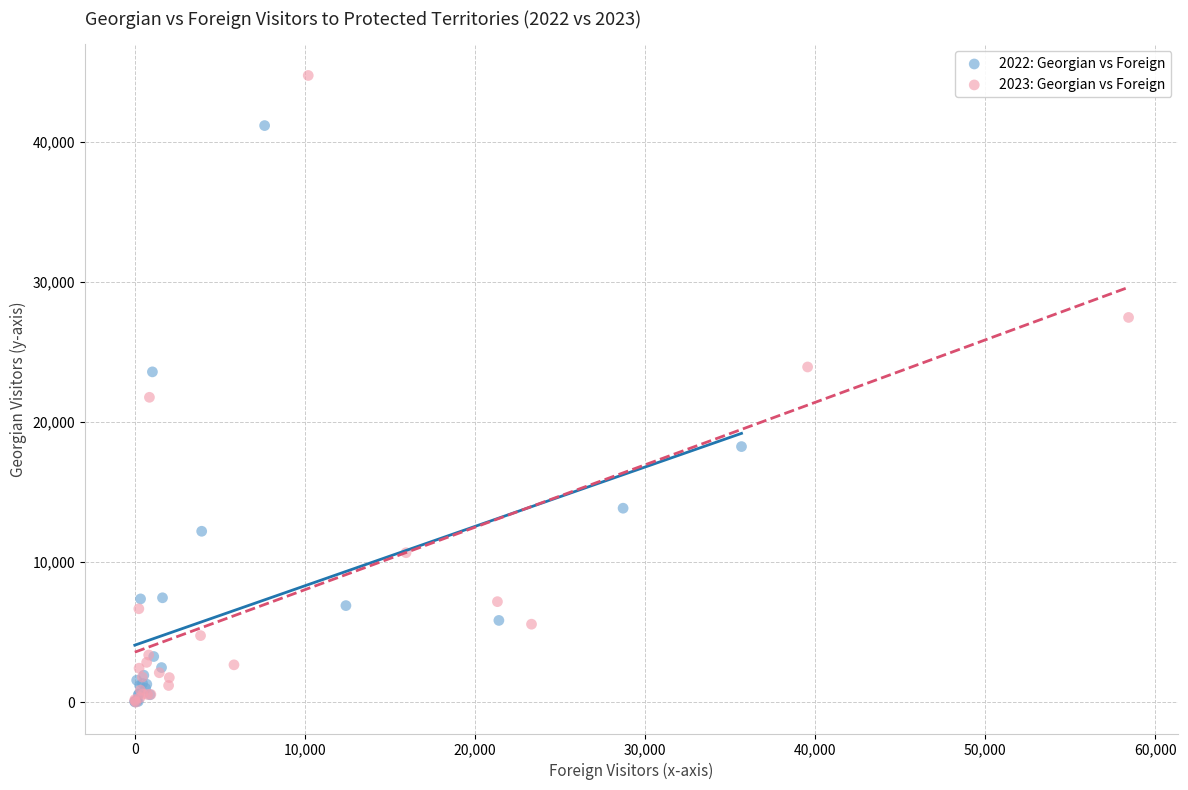

Which series has the largest Y range (max minus min)?

2023: Georgian vs Foreign